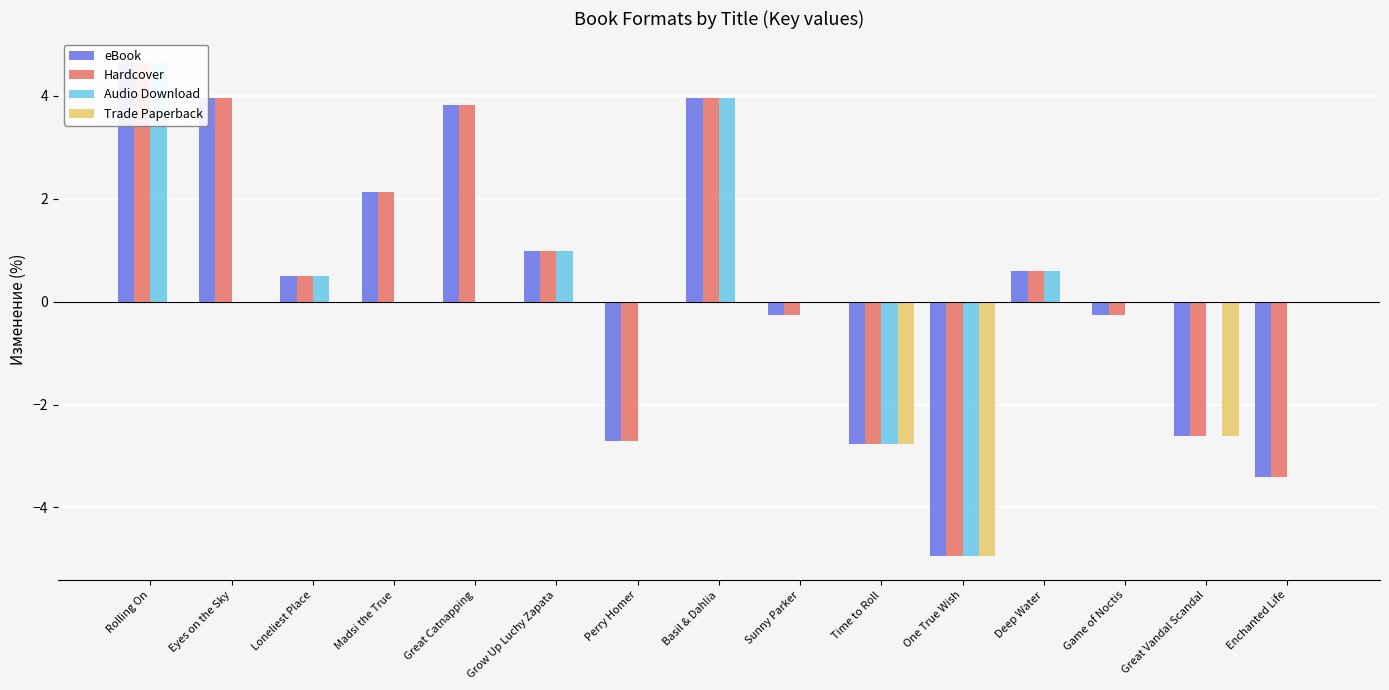

What is the sum of the eBook values at Time to Roll and Great Vandal Scandal?

-5.4